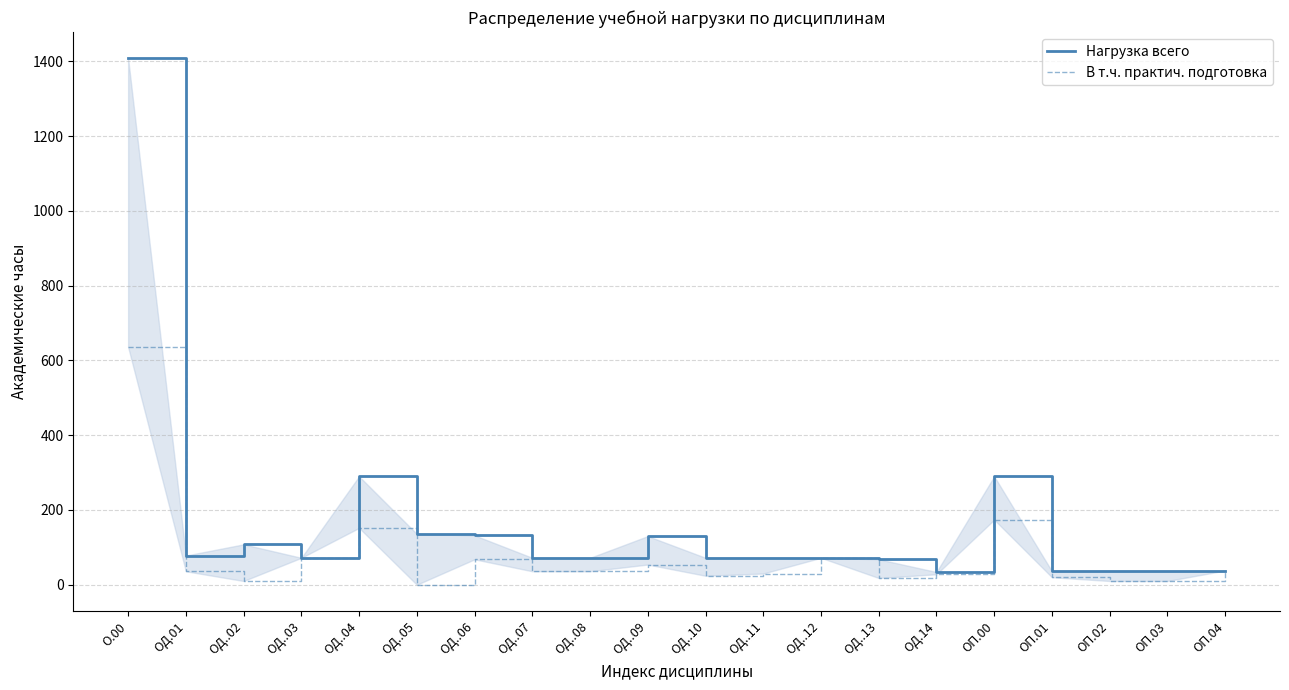

At how many categories does at least one series exceed 92?

7